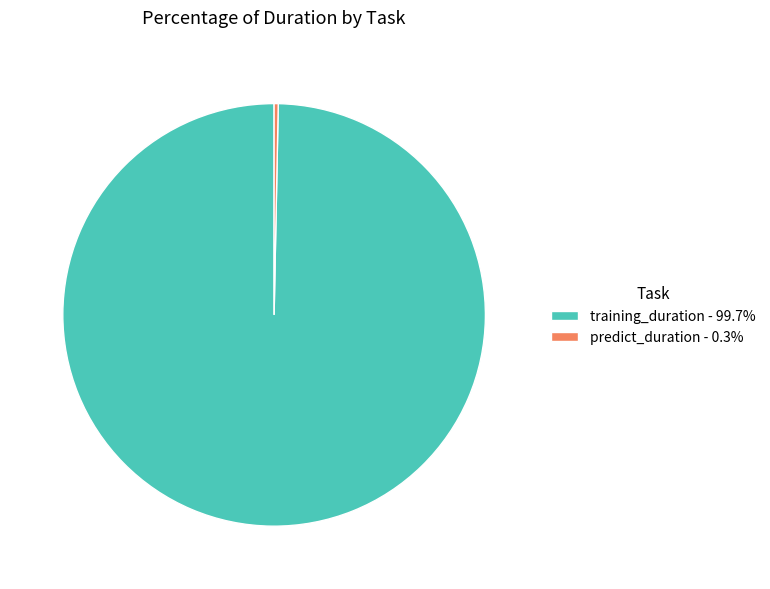

Combined, do training_duration and predict_duration account for over 50%?

Yes